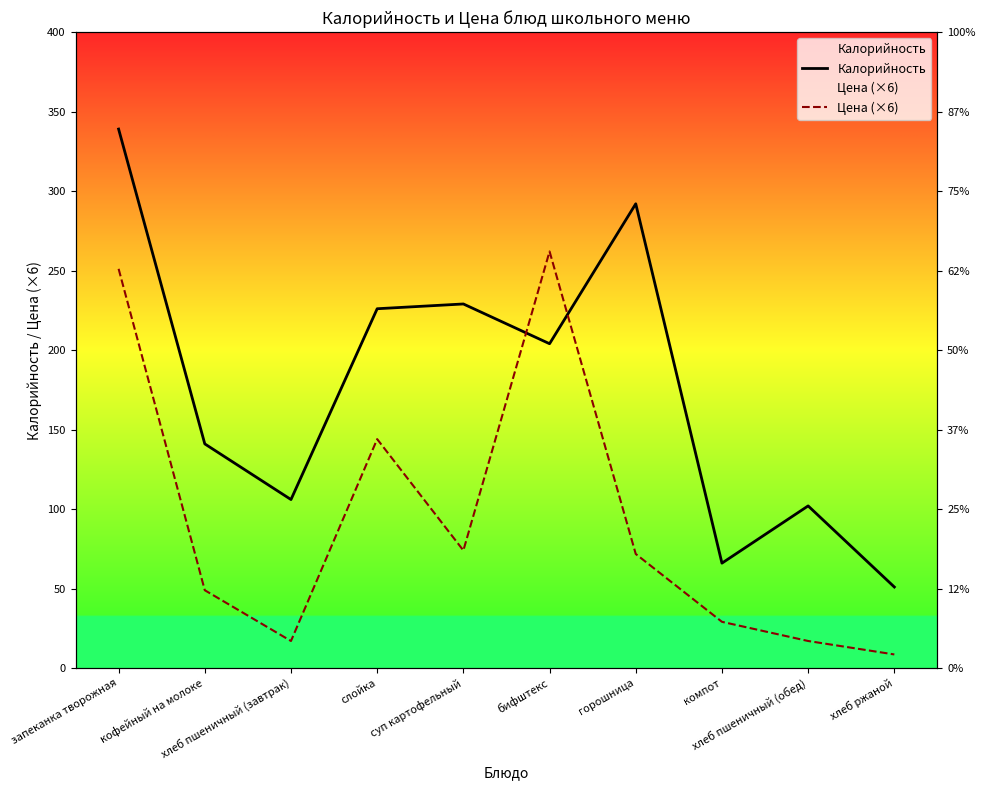

What are all the series names shown in the legend?

Калорийность, Цена (×6)